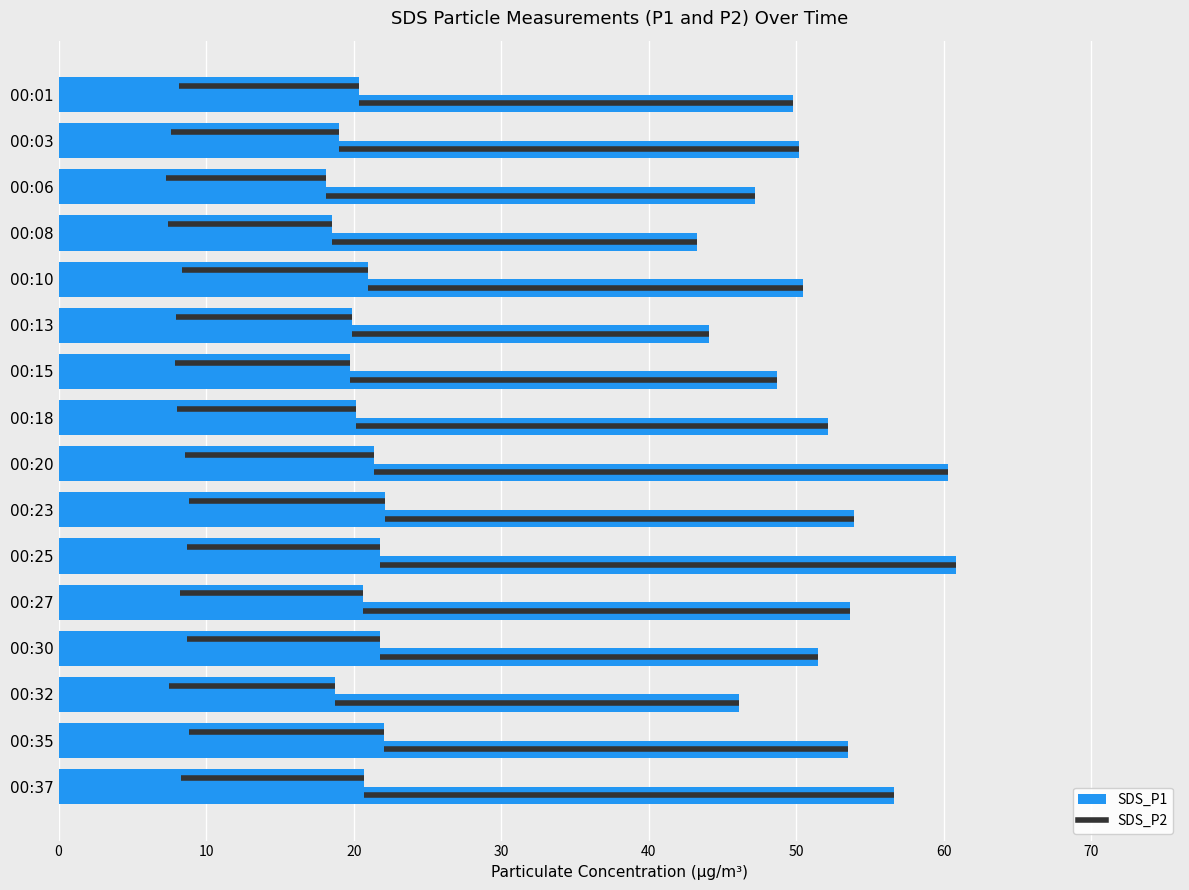

List the labels in order of SDS_P1 value, smallest first.

00:08, 00:13, 00:32, 00:06, 00:15, 00:01, 00:03, 00:10, 00:30, 00:18, 00:35, 00:27, 00:23, 00:37, 00:20, 00:25